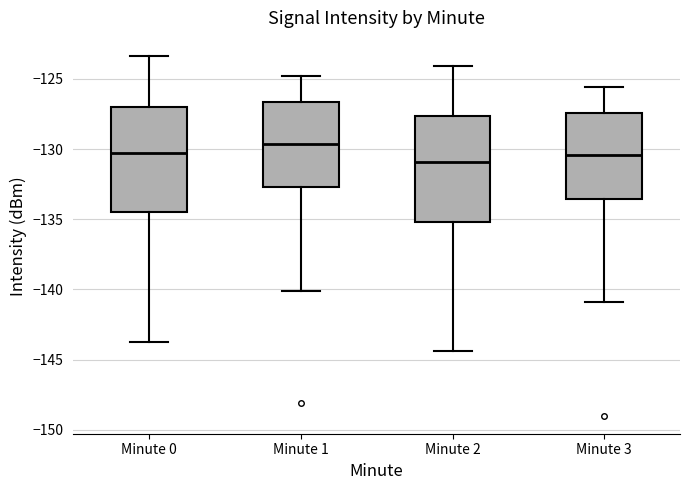

Reading left to right, read every box against the y-axis: the position of its median line, the range the box covers, and the ends of its whiskers. The values are not printed on the chart, so give them approximately, as read against the axis.

Minute 0: median -130.5, box -134.5 to -127.0, whiskers -143.5 to -123.5
Minute 1: median -129.5, box -132.5 to -126.5, whiskers -140.0 to -125.0
Minute 2: median -131.0, box -135.0 to -127.5, whiskers -144.5 to -124.0
Minute 3: median -130.5, box -133.5 to -127.5, whiskers -141.0 to -125.5